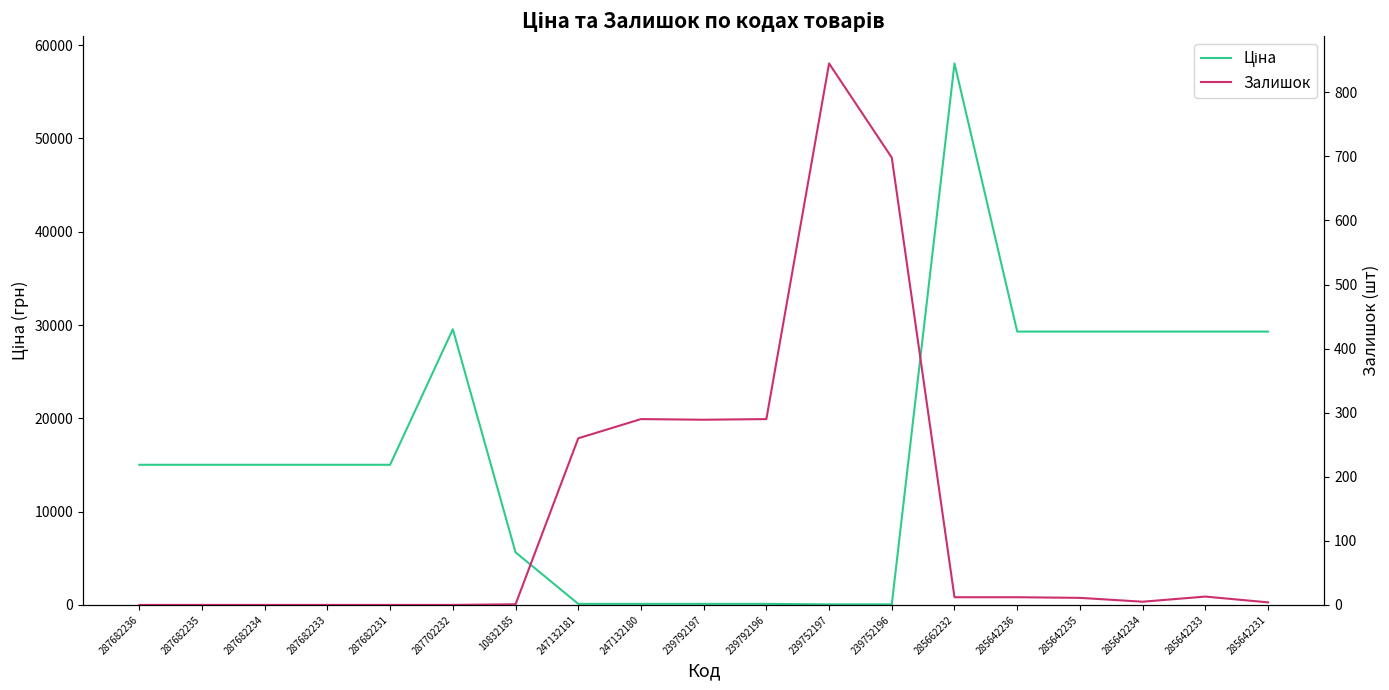

After their last crossing, which series has the higher values: Ціна or Залишок?

Ціна